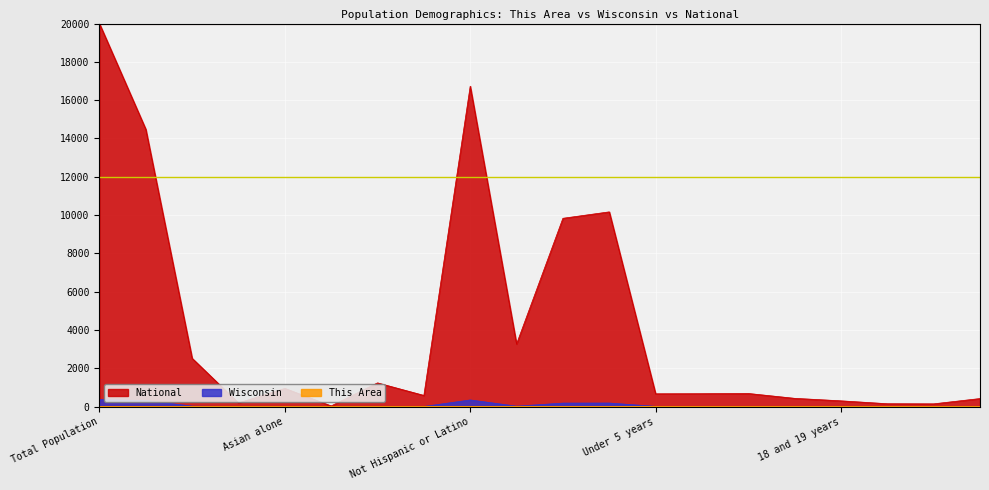

What is the difference between the maximum and second lowest values in the National series?

19856.0